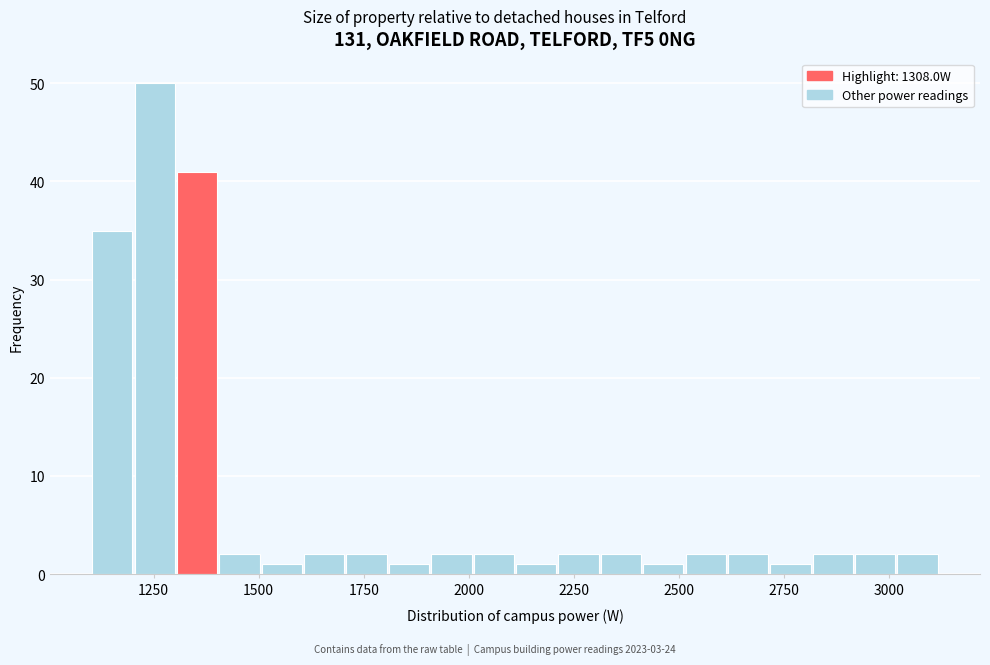

Read against the x-axis, roughly where is the centre of the tallest bar?

1250